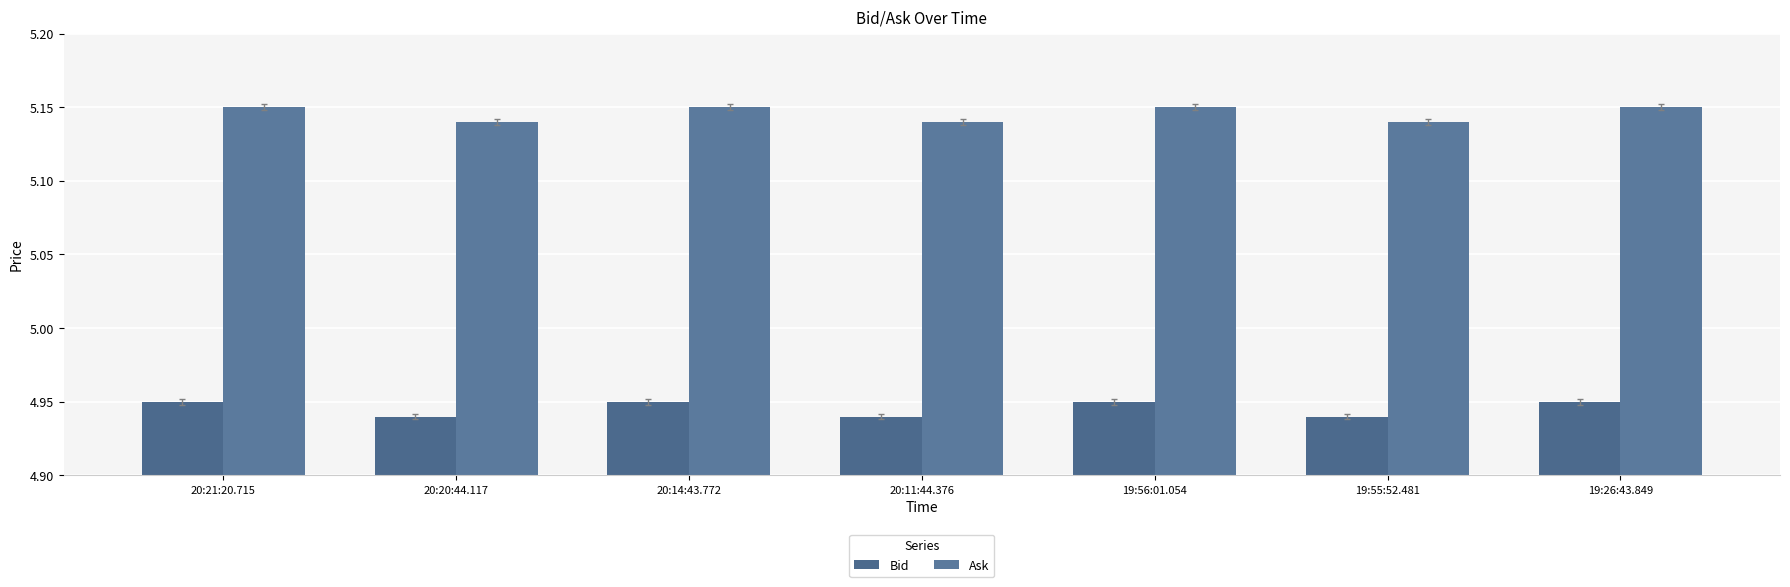

Rank the series by their average value, from lowest to highest.

Bid, Ask